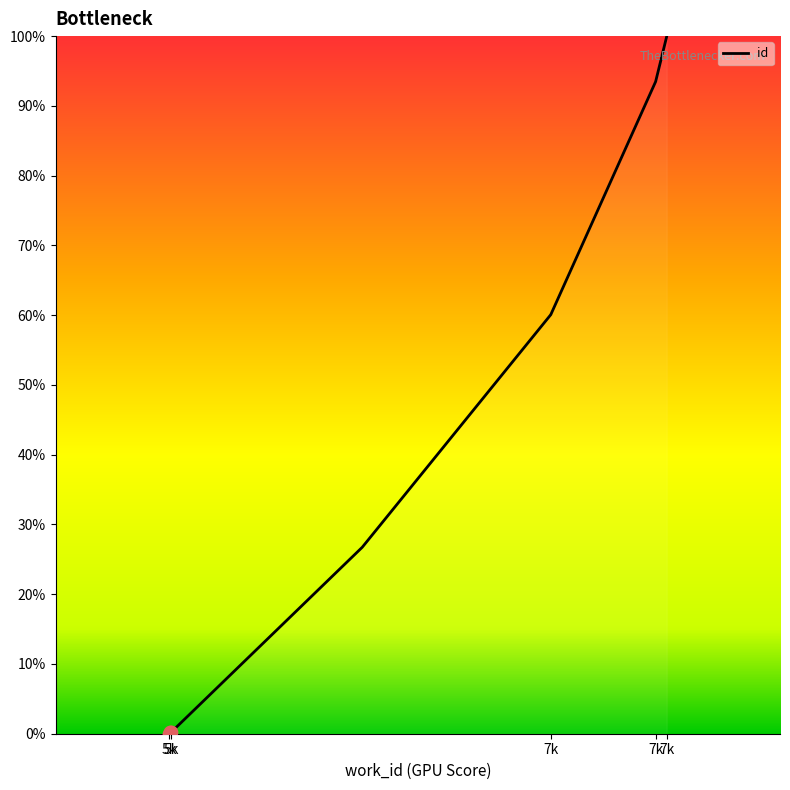

Between 5394 and 6247, which is larger?

6247